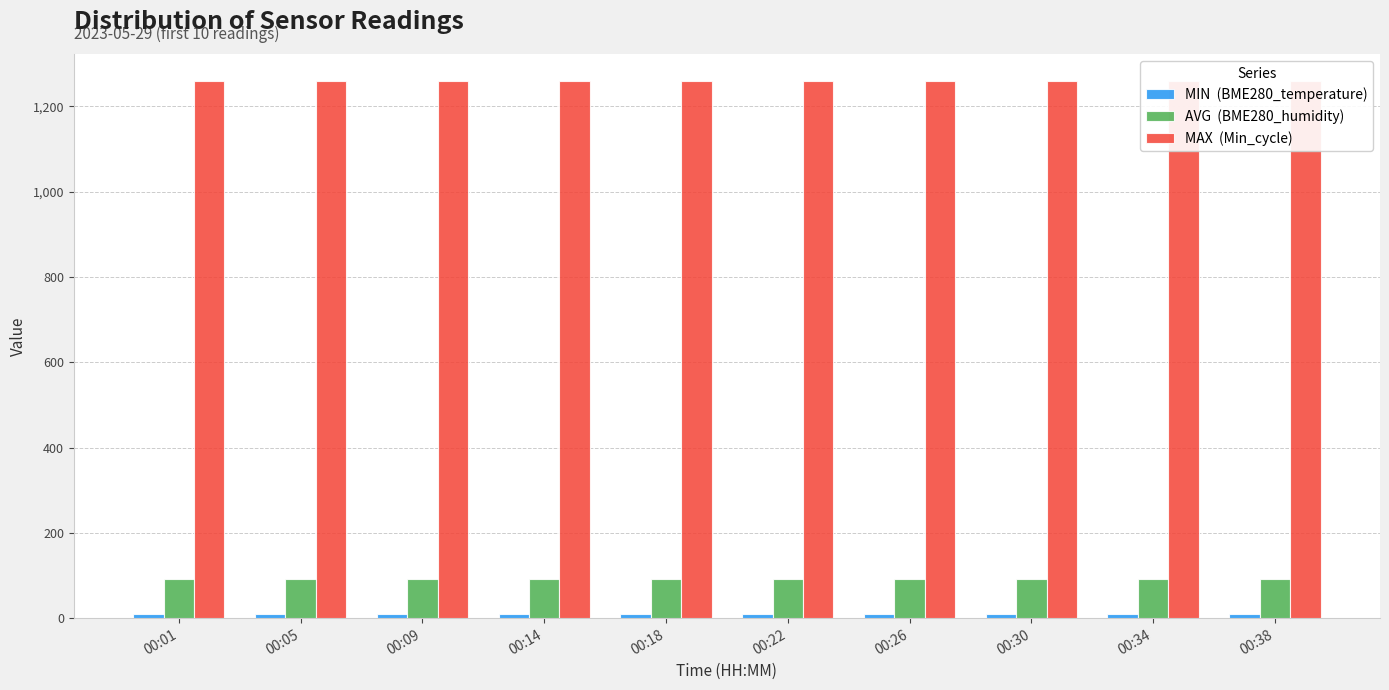

List the labels in order of Min_cycle value, smallest first.

00:01, 00:05, 00:09, 00:14, 00:18, 00:22, 00:26, 00:30, 00:34, 00:38